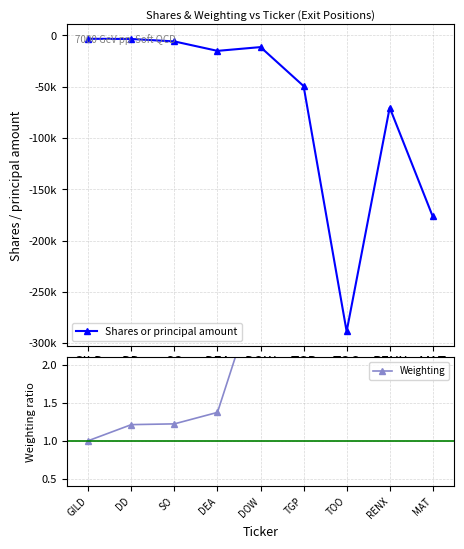

Is this an area chart (filled region under the line)?

No